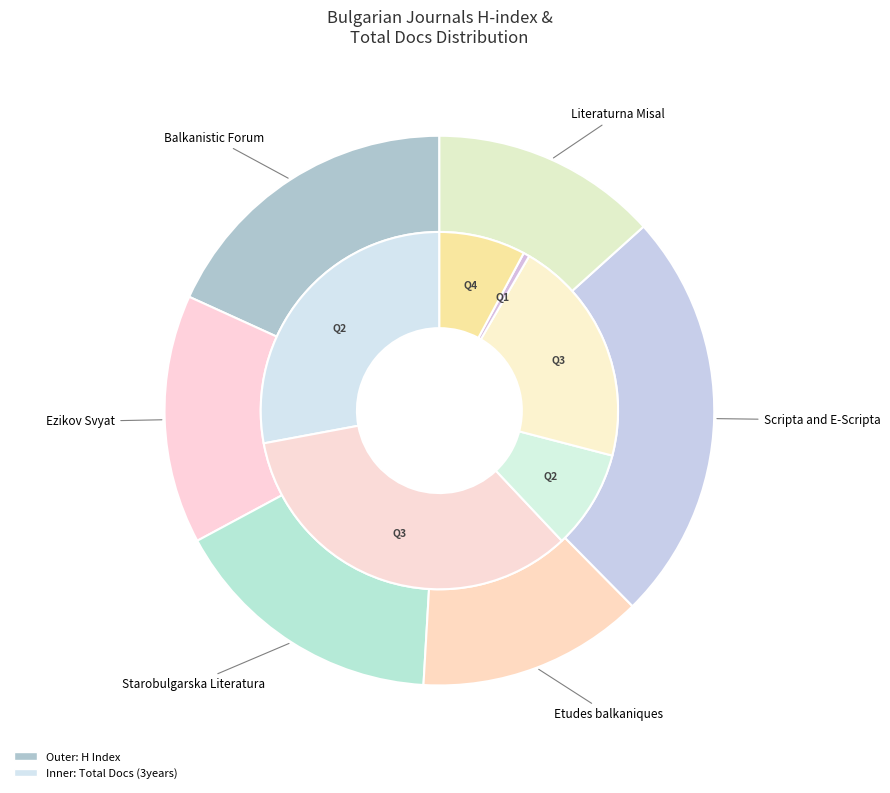

Between Literaturna Misal and Balkanistic Forum, which is larger?

Balkanistic Forum